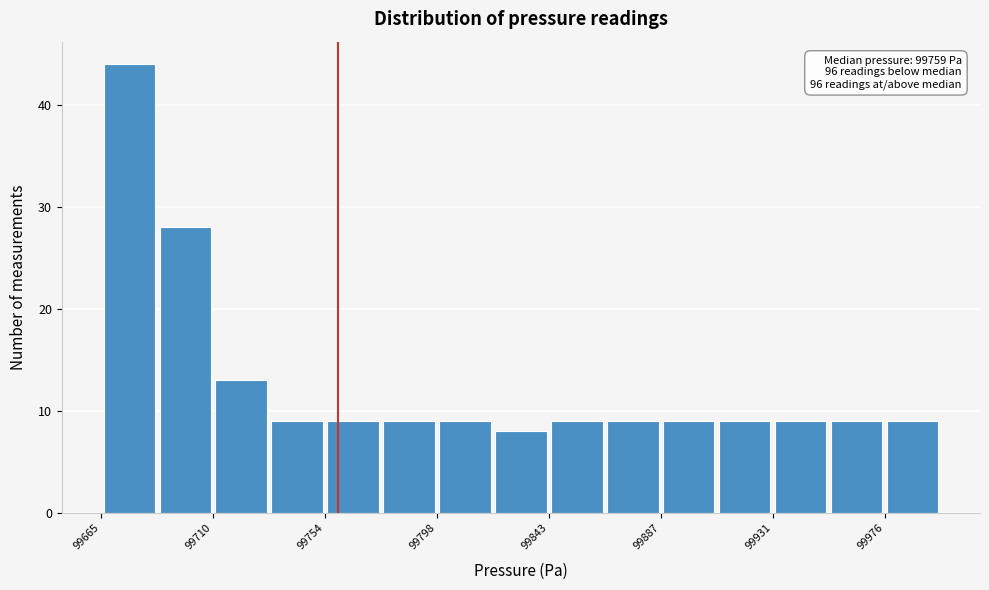

Over which range of the x-axis is the bar tallest?

99665 to 99690